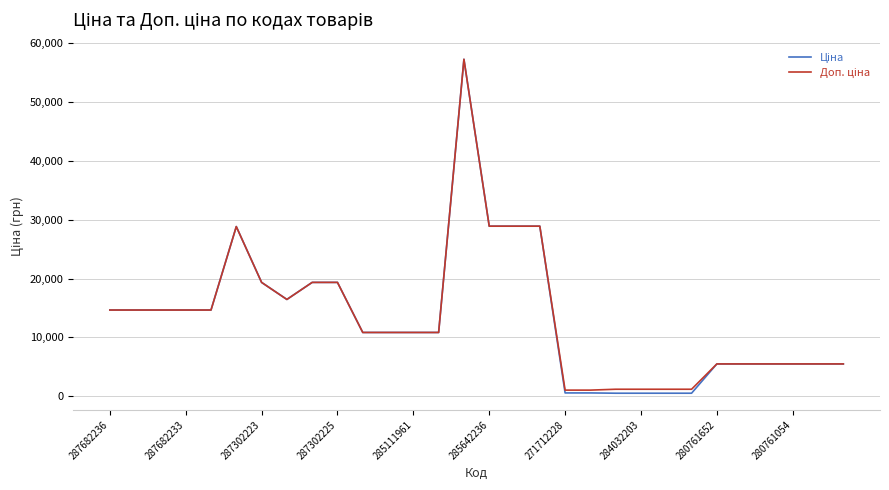

Is this an area chart (filled region under the line)?

No